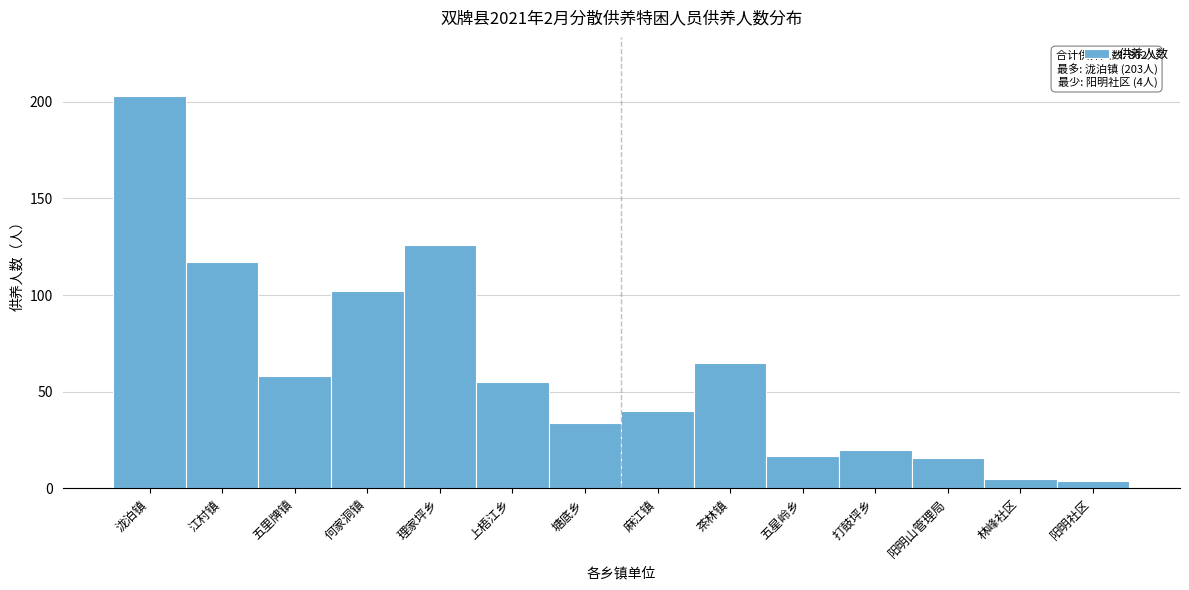

Reading left to right, list all the values displayed in this chart.

泷泊镇=203	江村镇=117	五里牌镇=58	何家洞镇=102	理家坪乡=126	上梧江乡=55	塘底乡=34	麻江镇=40	茶林镇=65	五星岭乡=17	打鼓坪乡=20	阳明山管理局=16	林峰社区=5	阳明社区=4